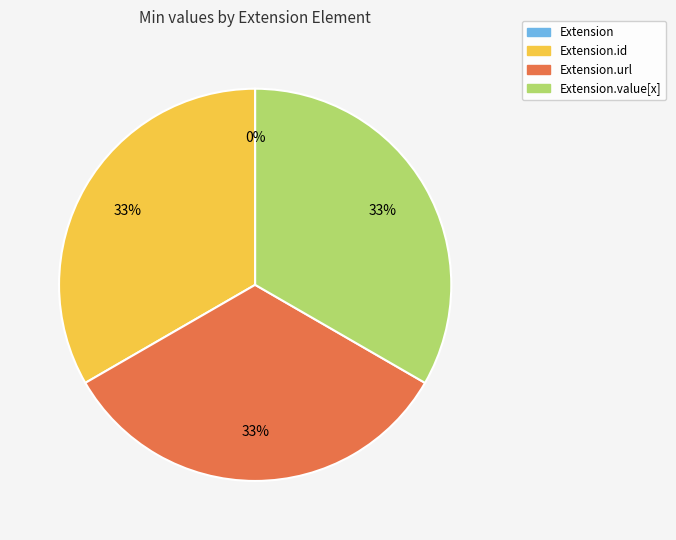

What is the total percentage of Extension and Extension.id?

33.3%